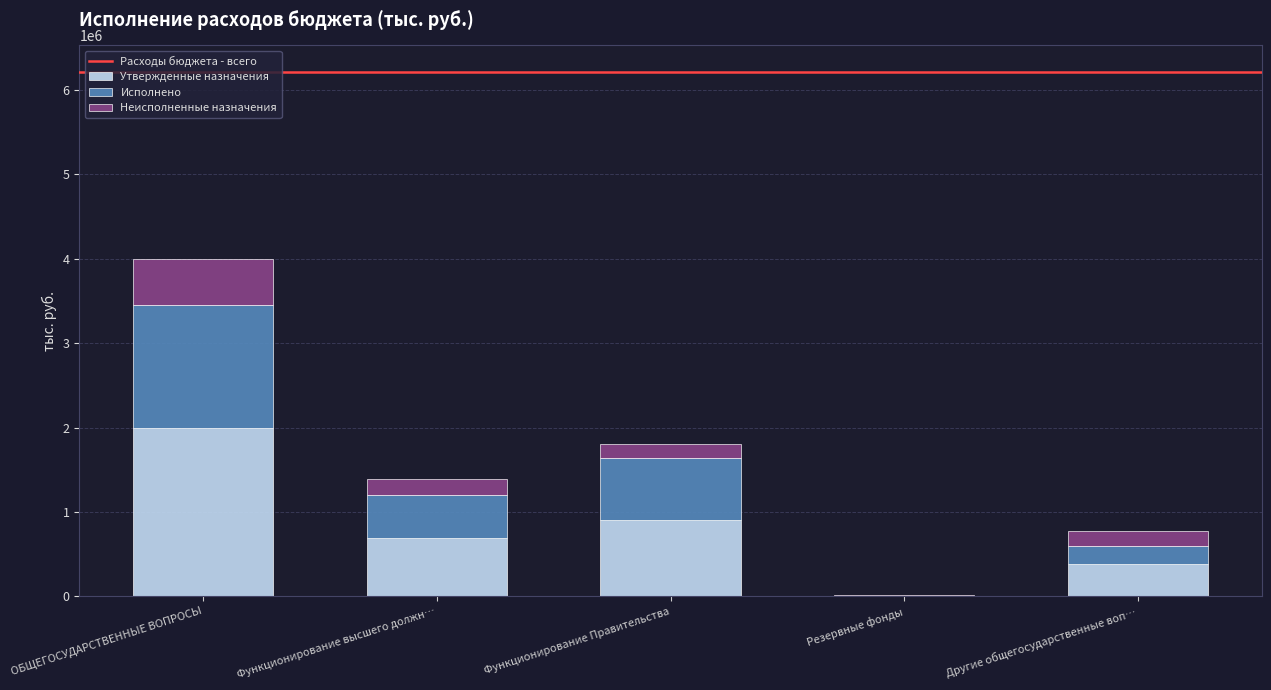

What is the total value across all series at Функционирование Правительства?

1804568.0